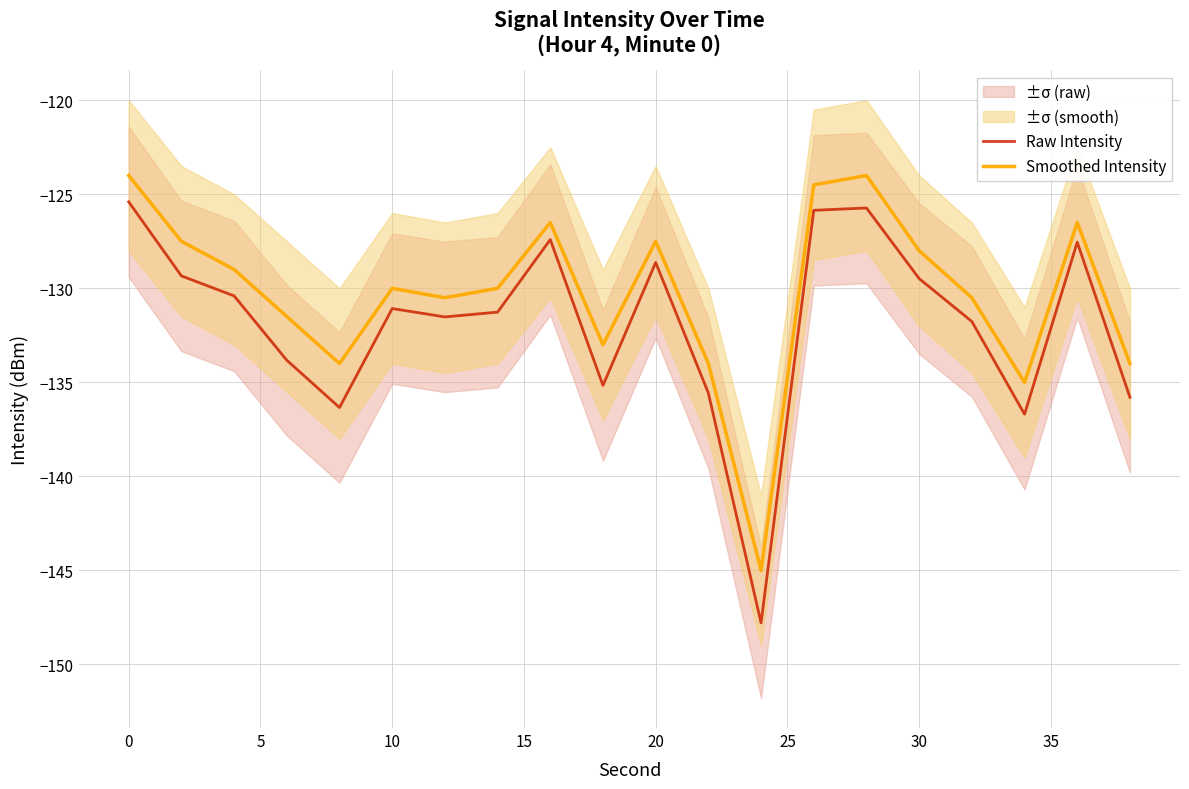

How many lines are shown in the chart?

2